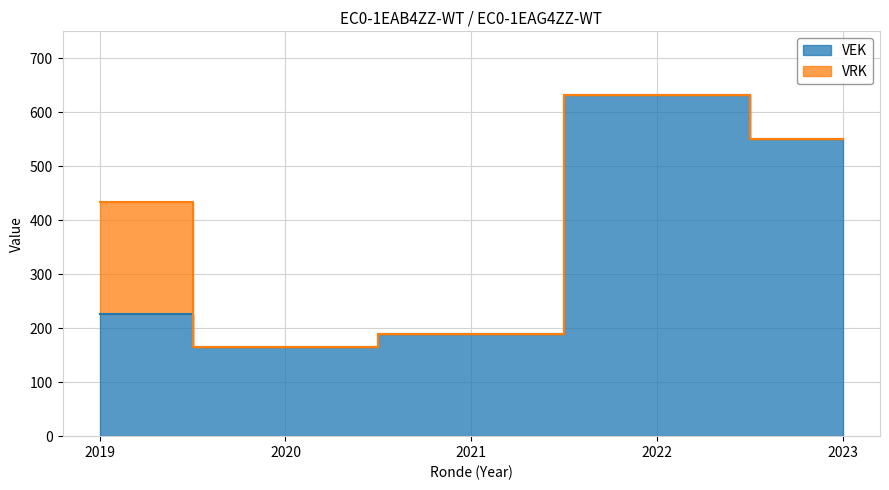

At which label is the value closest to 399?

2023